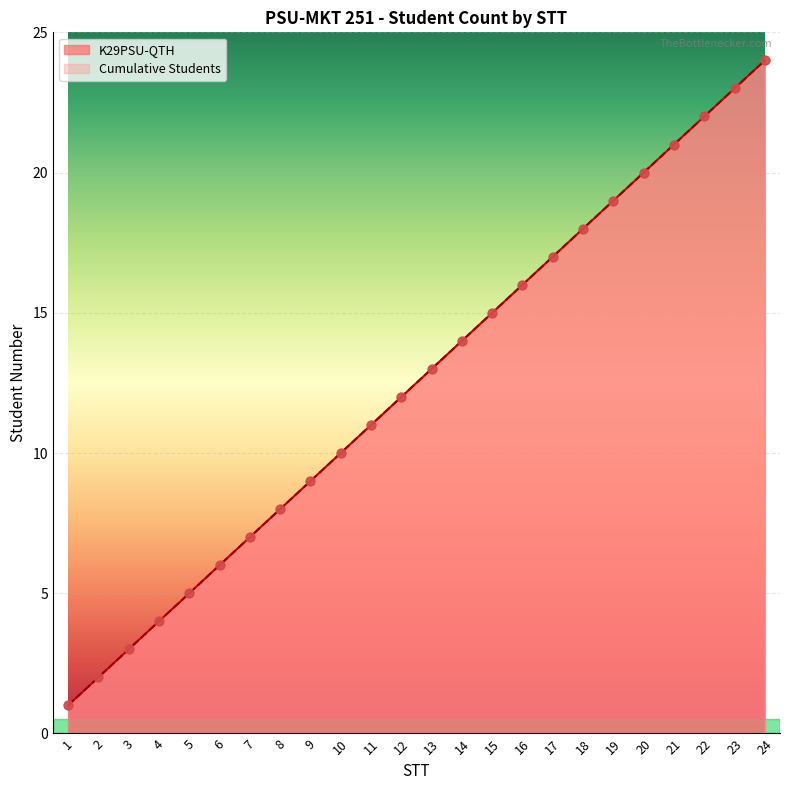

At how many categories does at least one series exceed 2?

22